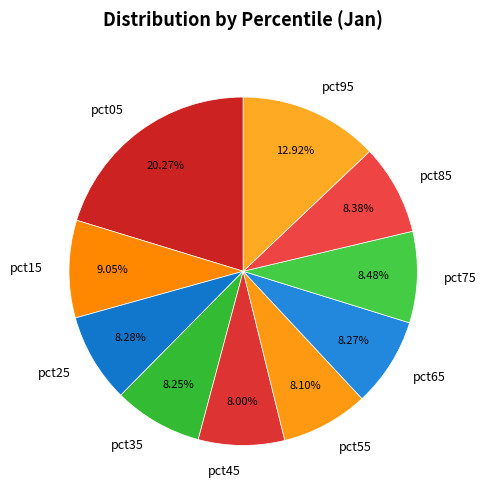

To the nearest percent, what is the average slice percentage?

10%